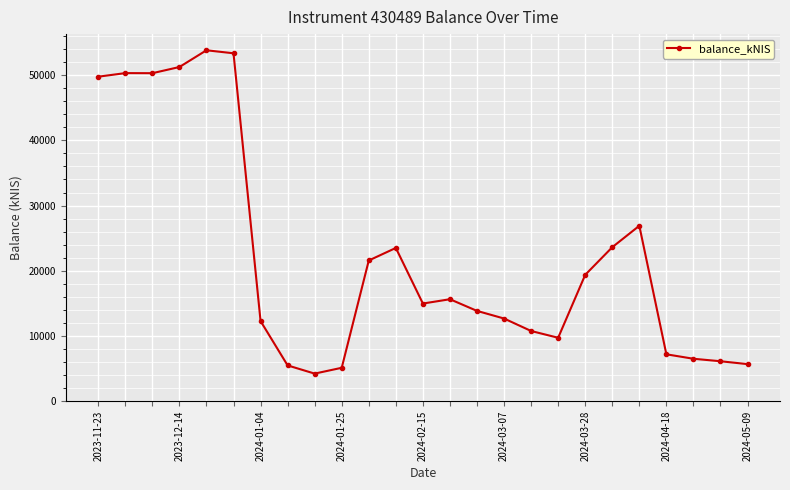

What is the smallest value displayed?

4233.7